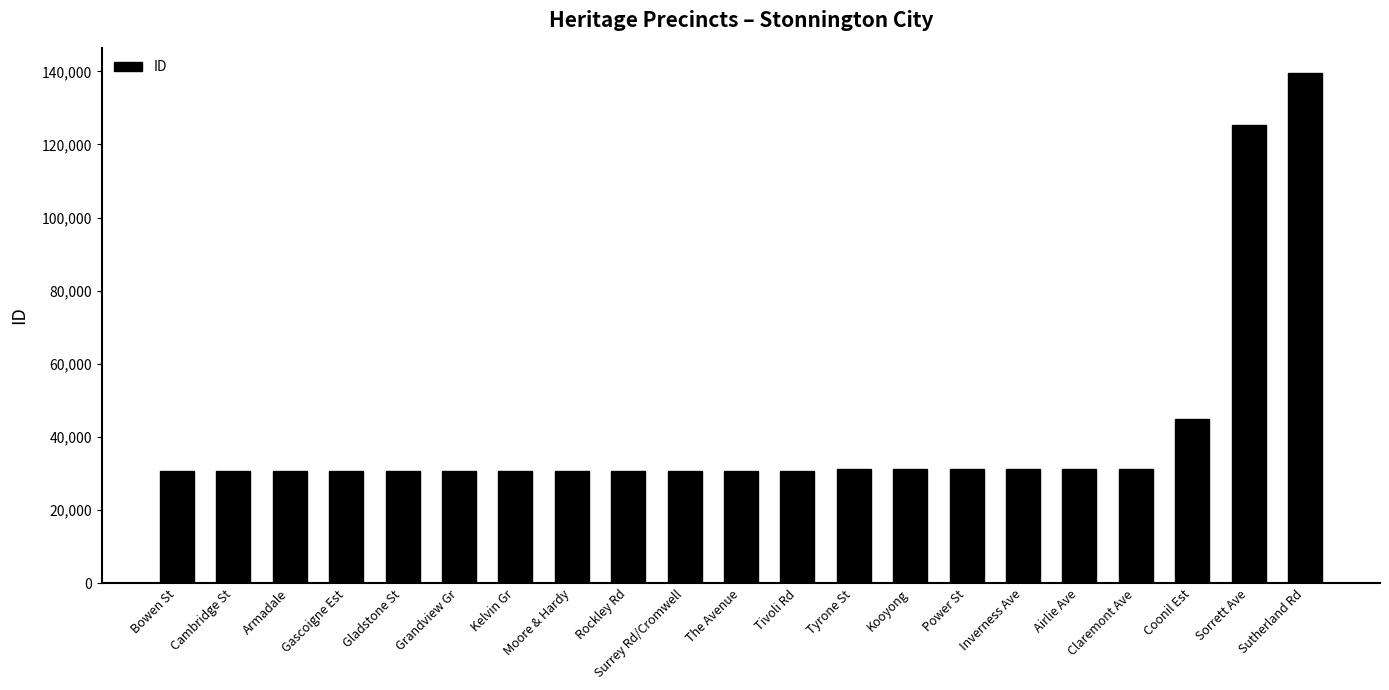

What is the value of the 7th bar from the left?

30760